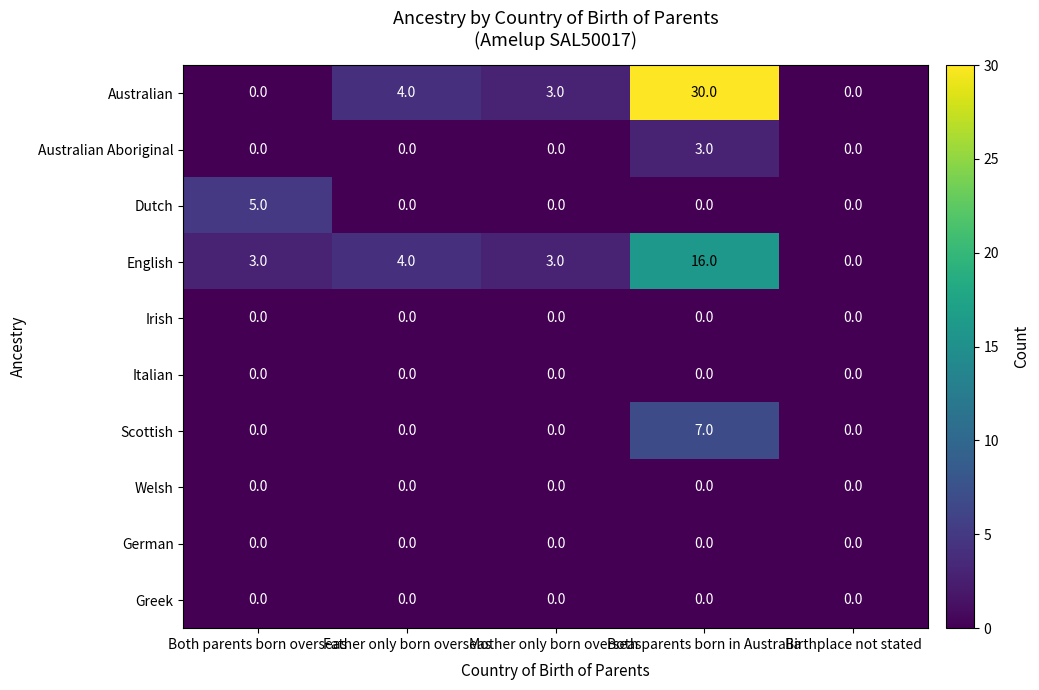

Count the number of categories in the chart.

5